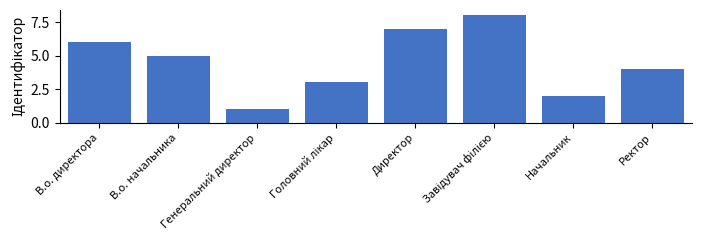

The value at В.о. начальника is 5. True or false?

True